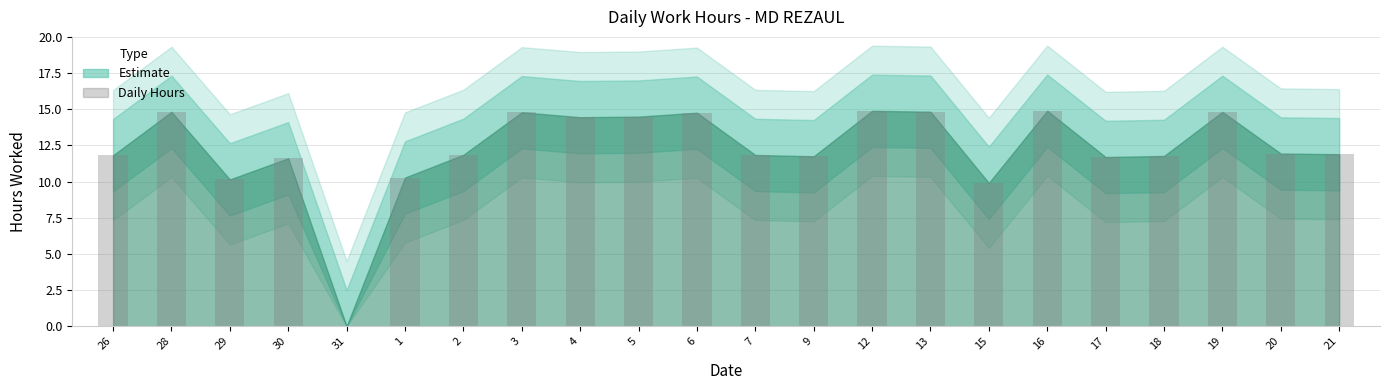

What is the approximate value at 19?

14.8